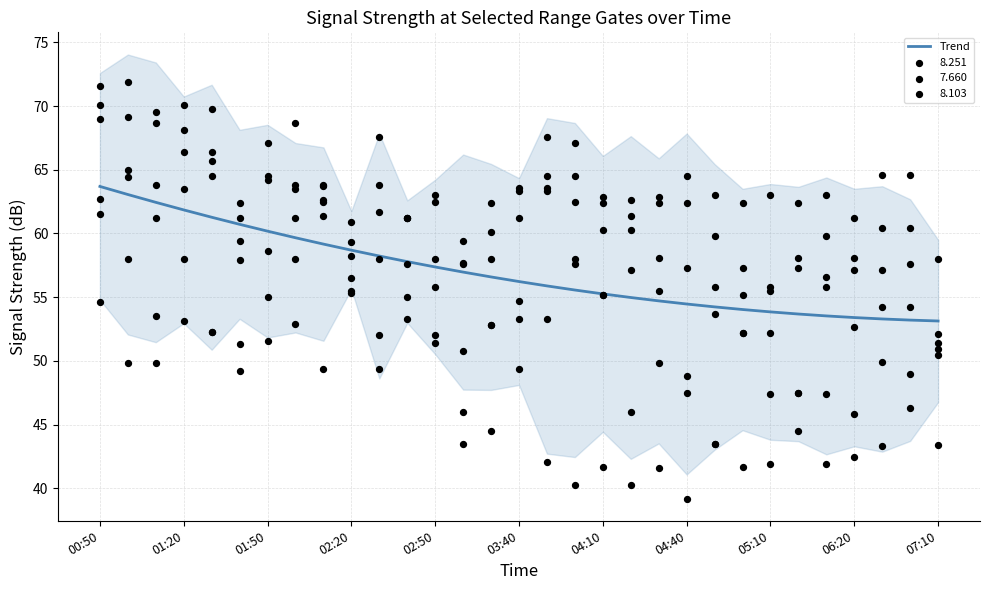

True or false: Trend has a value of 53.1 at 07:10.

True